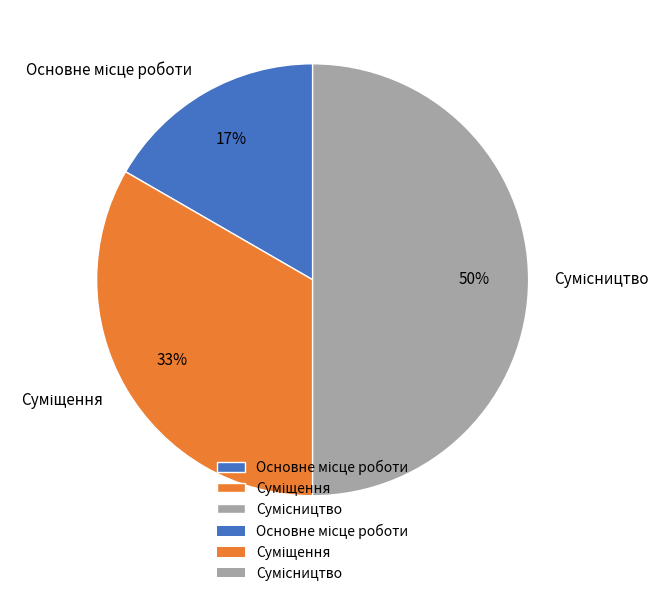

To the nearest percent, what is the average slice percentage?

33%